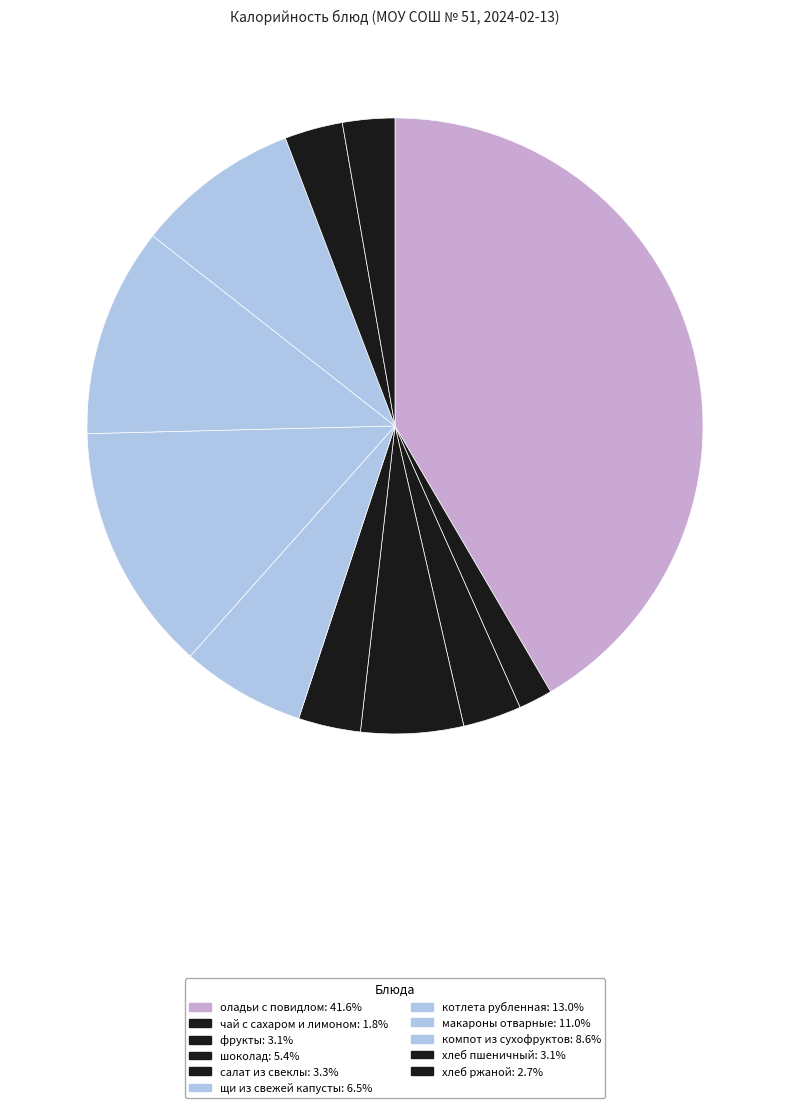

Approximately how many times larger is the value at макароны отварные compared to щи из свежей капусты?

1.7